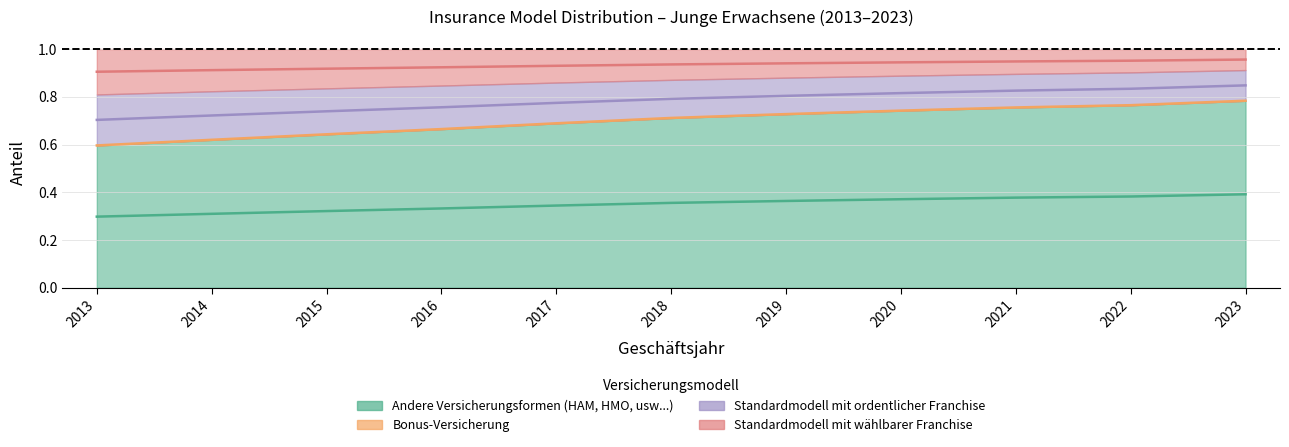

True or false: Andere Versicherungsformen (HAM, HMO, usw...) has a value of 0.3 at 2013.

True